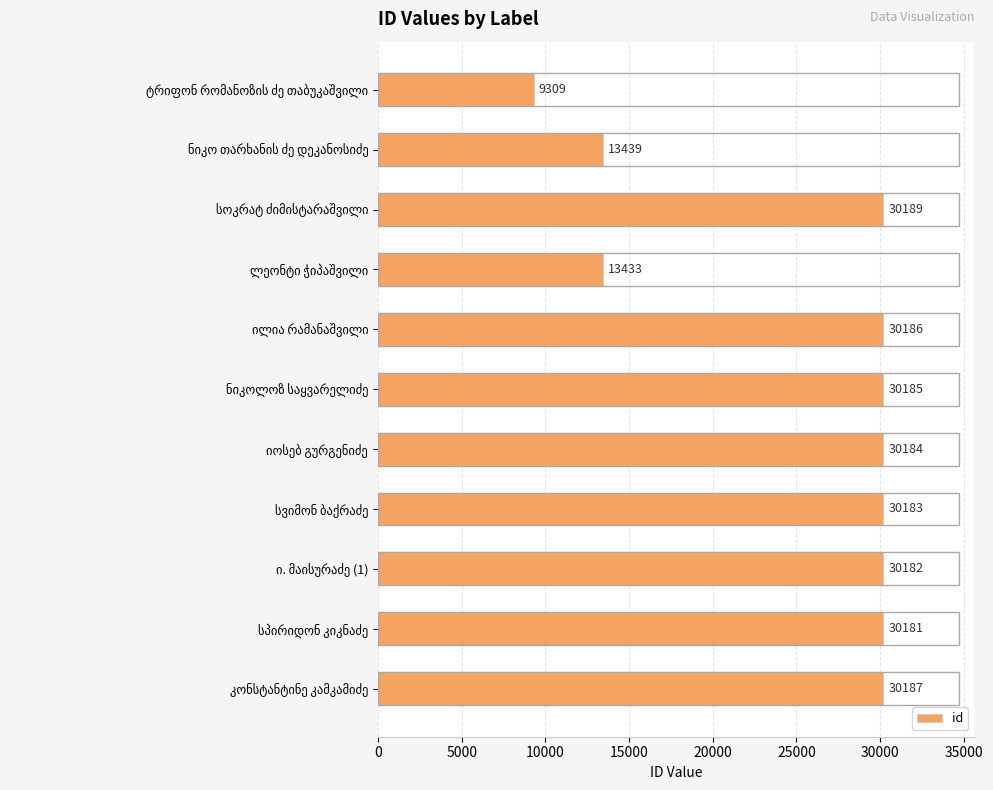

What is the sum of all values?

277658